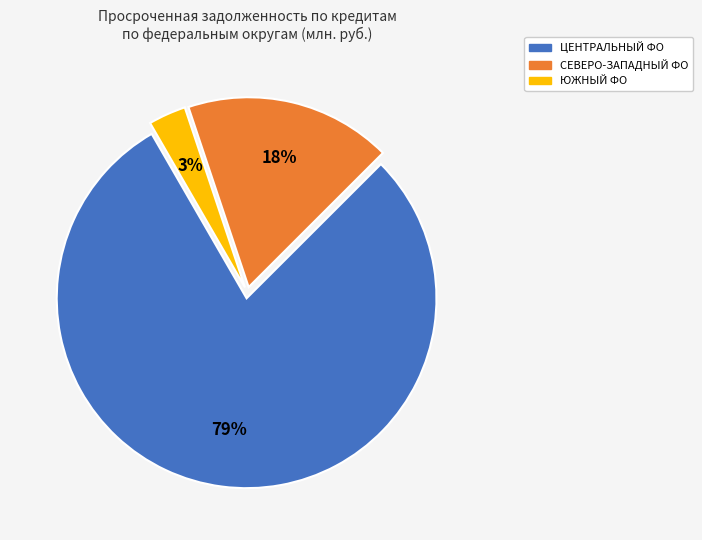

To the nearest percent, what percentage of the pie is СЕВЕРО-ЗАПАДНЫЙ ФО?

18%